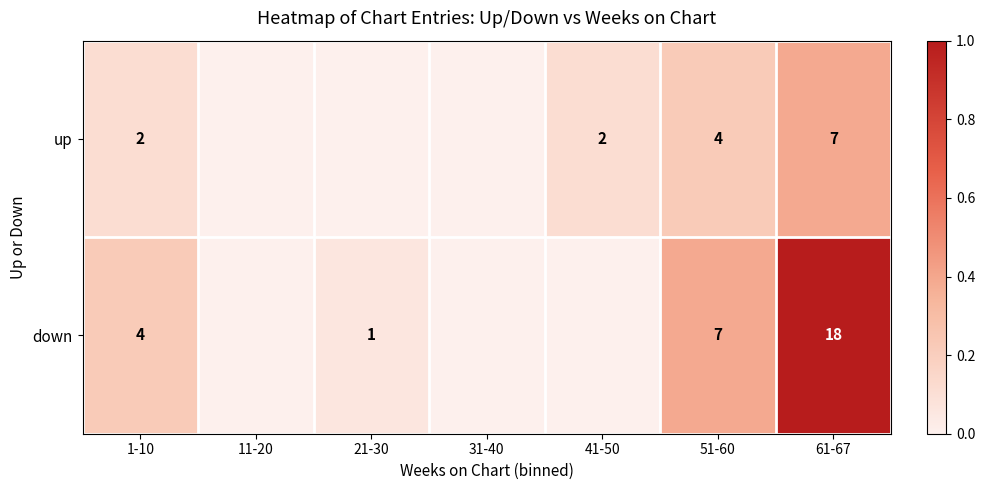

Is it true that down equals 29 at 61-67?

False